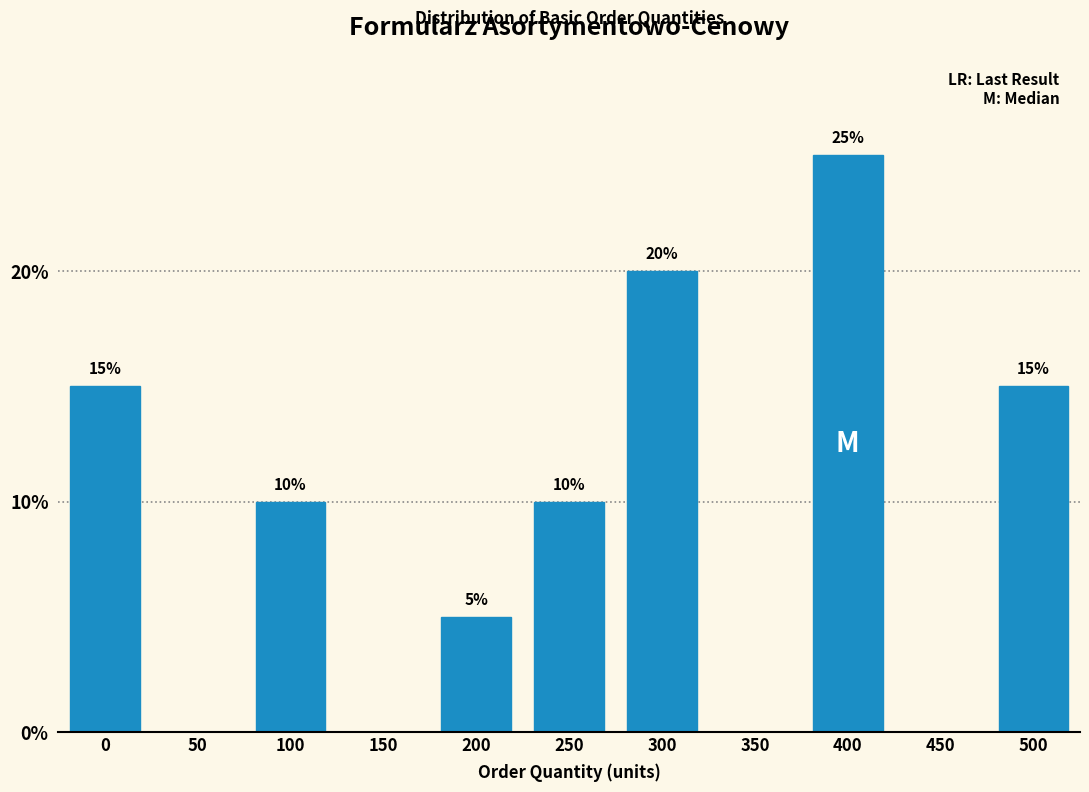

Reading left to right, what are all the values shown in this chart?

0=15	50=0	100=10	150=0	200=5	250=10	300=20	350=0	400=25	450=0	500=15